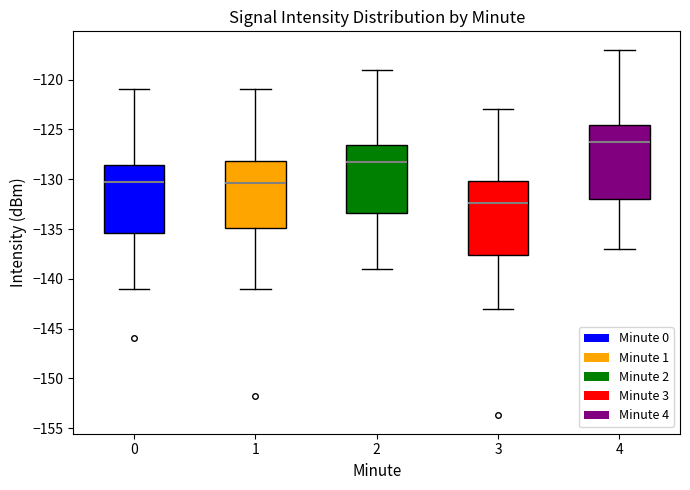

Reading left to right, transcribe this box plot: for each box, give where its median line is, the range the box spans, and where its two whiskers end, as read against the y-axis. The values are not printed on the chart, so give them approximately, as read against the axis.

0: median -130.5, box -135.5 to -128.5, whiskers -141.0 to -121.0
1: median -130.5, box -135.0 to -128.0, whiskers -141.0 to -121.0
2: median -128.5, box -133.5 to -126.5, whiskers -139.0 to -119.0
3: median -132.5, box -137.5 to -130.0, whiskers -143.0 to -123.0
4: median -126.5, box -132.0 to -124.5, whiskers -137.0 to -117.0